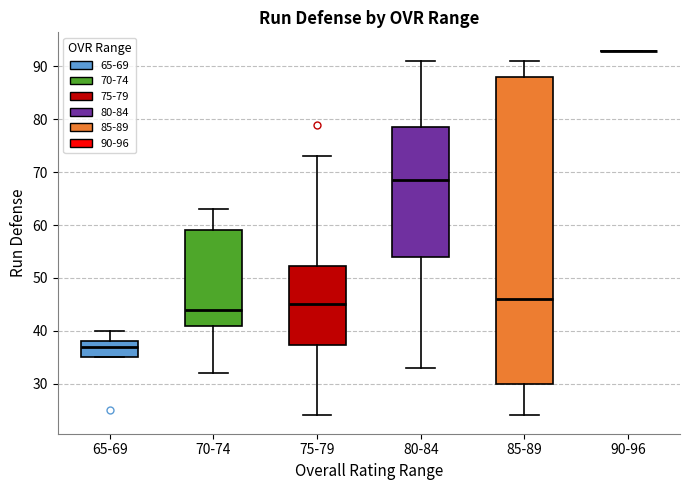

Reading left to right, transcribe this box plot: for each box, give where its median line is, the range the box spans, and where its two whiskers end, as read against the y-axis. The values are not printed on the chart, so give them approximately, as read against the axis.

65-69: median 37, box 35 to 38, whiskers 35 to 40
70-74: median 44, box 41 to 59, whiskers 32 to 63
75-79: median 45, box 37 to 52, whiskers 24 to 73
80-84: median 69, box 54 to 79, whiskers 33 to 91
85-89: median 46, box 30 to 88, whiskers 24 to 91
90-96: box collapsed to a line at 93, whiskers 93 to 93